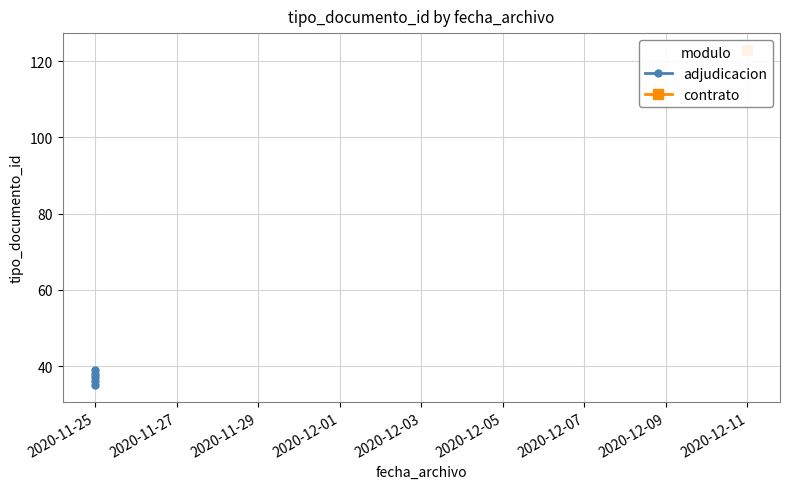

How many data points are above 37?

2